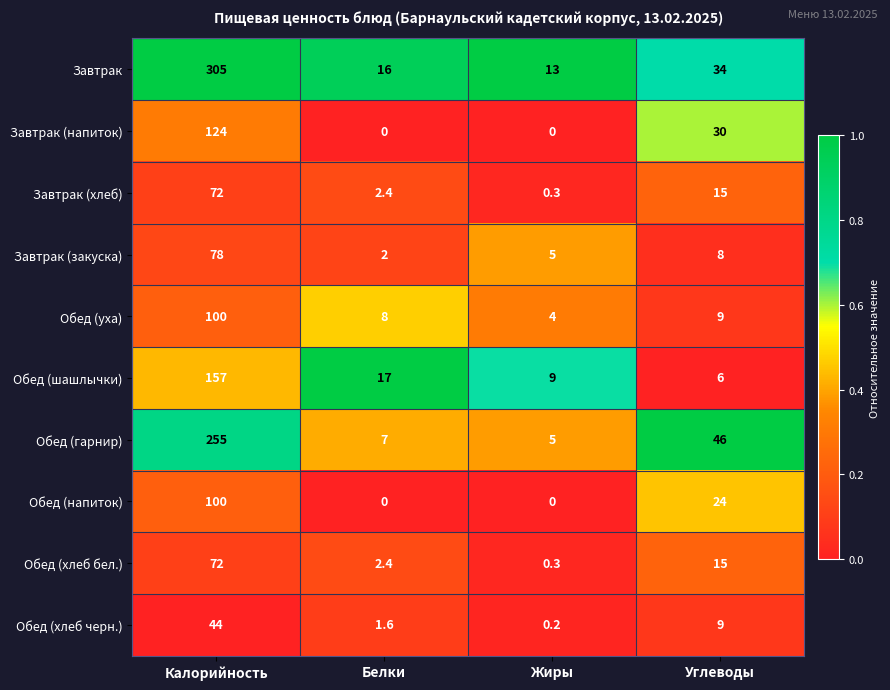

Which series has the largest range (max minus min)?

Завтрак